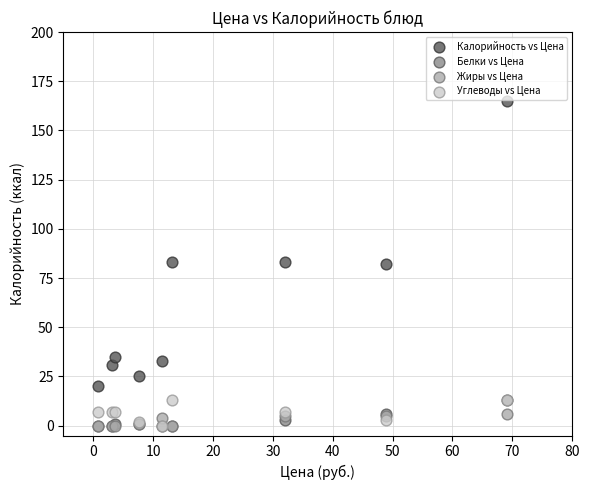

Which series reaches the maximum Y coordinate?

Калорийность vs Цена